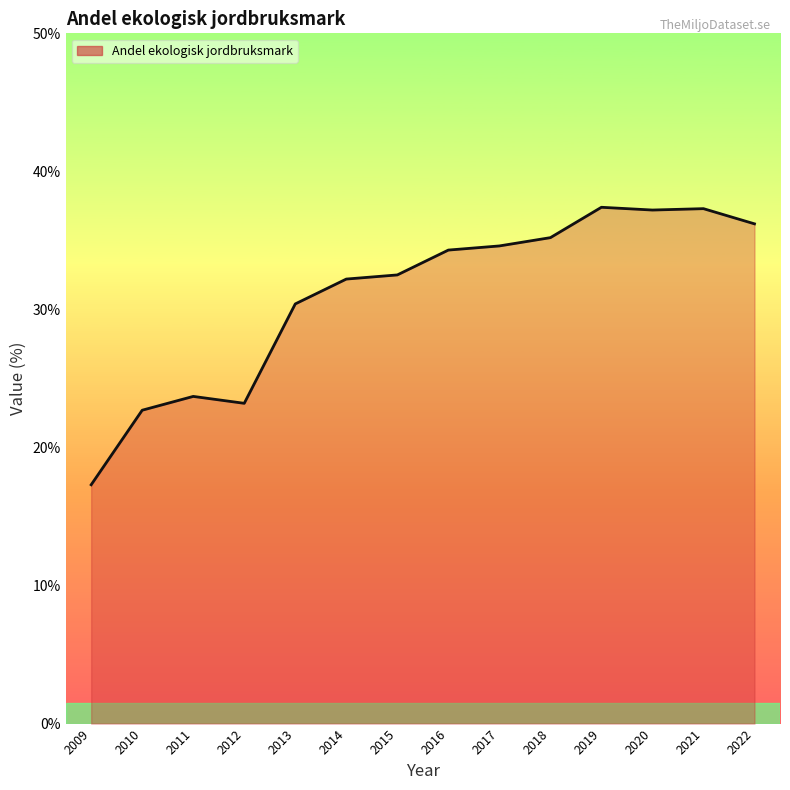

What is the minimum value shown in the chart?

17.3